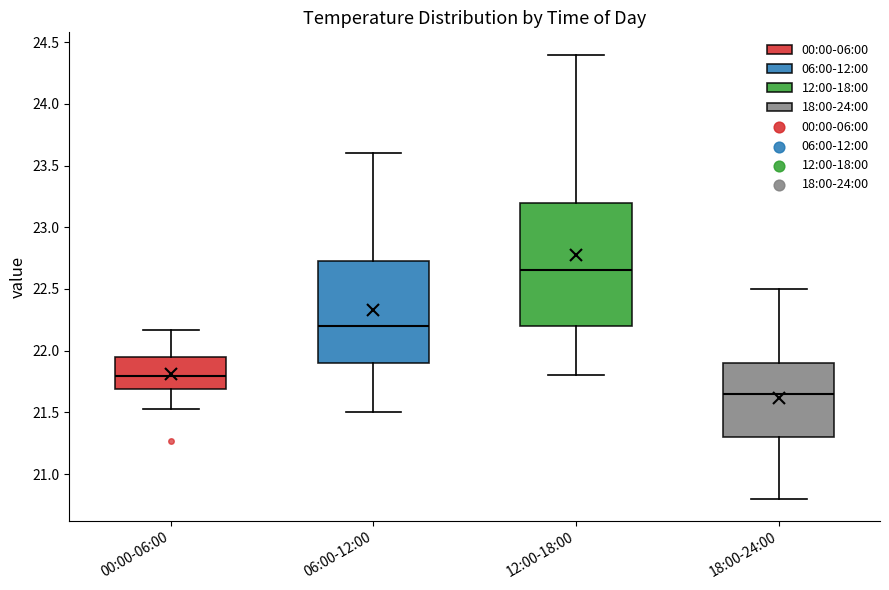

Where does the upper whisker of the box for 18:00-24:00 end on the y-axis? The values are not printed on the chart, so give them approximately, as read against the axis.

22.50